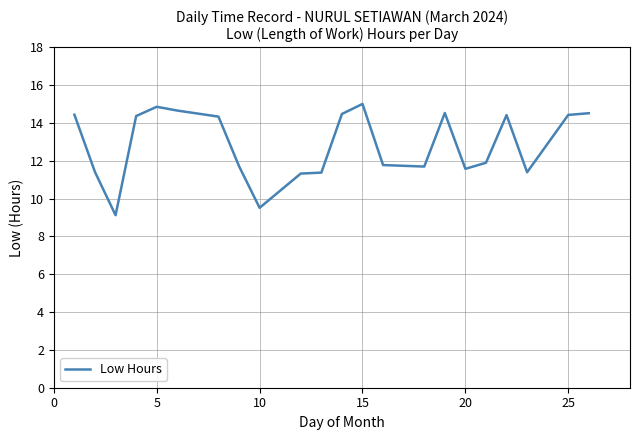

What is the minimum value shown in the chart?

9.1